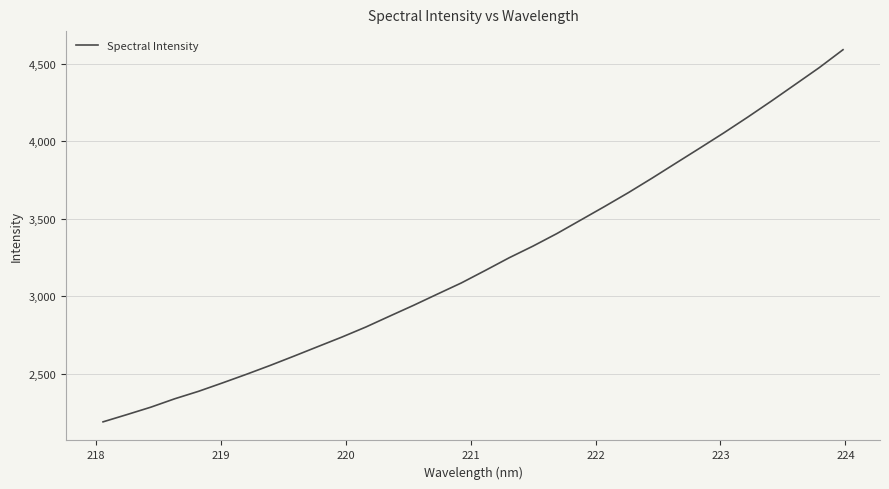

What is the difference between the maximum and minimum values?

2401.1